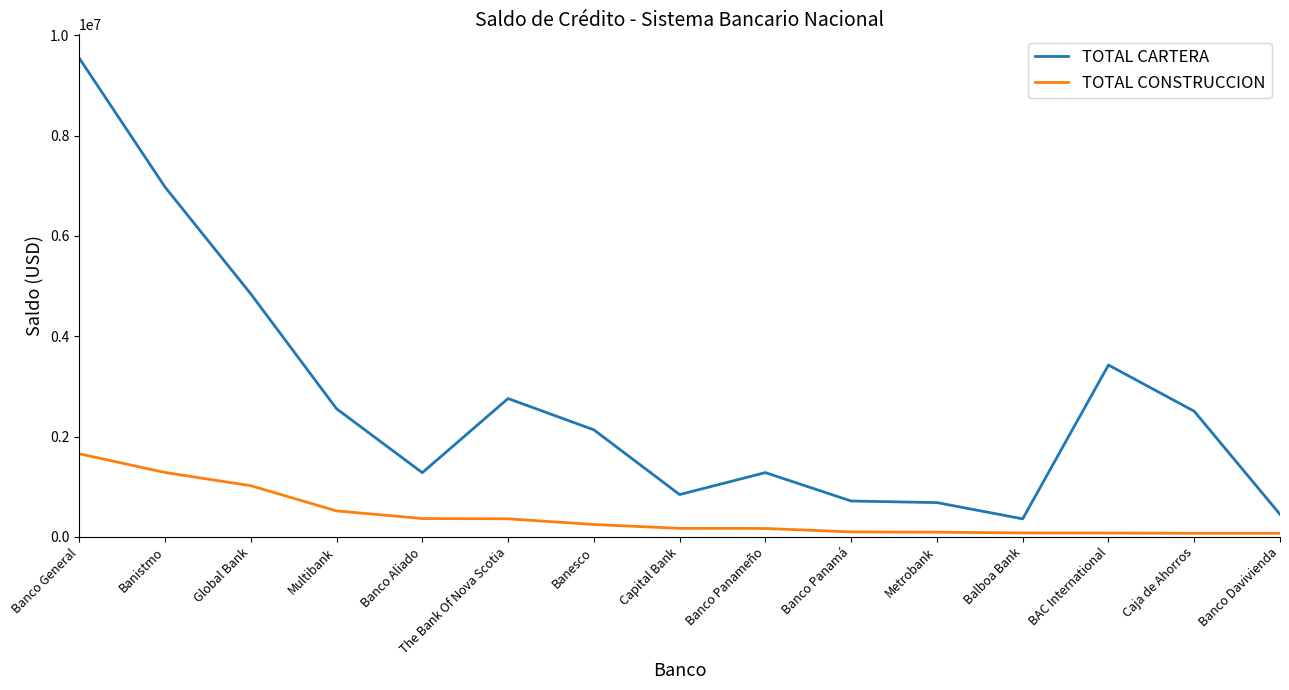

What is the greatest value displayed?

9549058.2